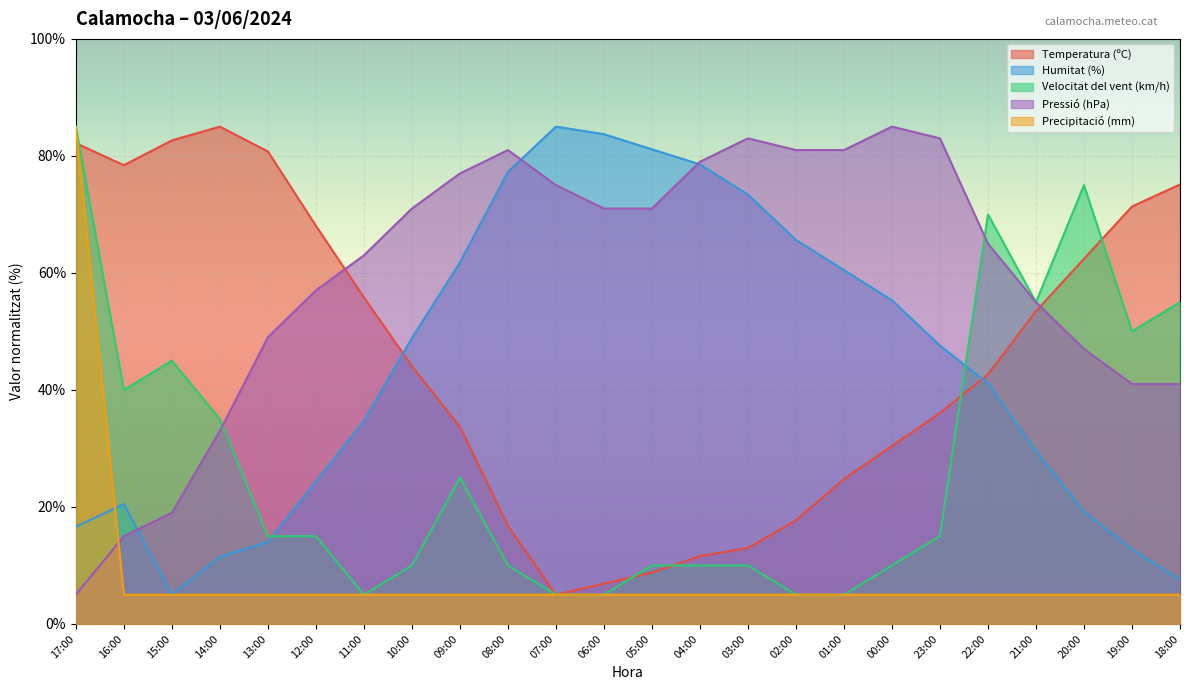

Reading left to right, transcribe all the data shown in this chart.

Temperatura (ºC): 17:00=82.2	16:00=78.4	15:00=82.6	14:00=85.0	13:00=80.8	12:00=68.1	11:00=55.8	10:00=44.1	09:00=33.7	08:00=16.8	07:00=5.0	06:00=6.9	05:00=8.8	04:00=11.6	03:00=13.0	02:00=17.7	01:00=24.8	00:00=30.4	23:00=36.1	22:00=42.6	21:00=53.5	20:00=62.4	19:00=71.4	18:00=75.1
Humitat (%): 17:00=16.6	16:00=20.5	15:00=5.0	14:00=11.5	13:00=14.0	12:00=24.4	11:00=34.7	10:00=48.9	09:00=61.8	08:00=77.3	07:00=85.0	06:00=83.7	05:00=81.1	04:00=78.5	03:00=73.4	02:00=65.6	01:00=60.5	00:00=55.3	23:00=47.6	22:00=41.1	21:00=29.5	20:00=19.2	19:00=12.7	18:00=7.6
Velocitat del vent (km/h): 17:00=85.0	16:00=40.0	15:00=45.0	14:00=35.0	13:00=15.0	12:00=15.0	11:00=5.0	10:00=10.0	09:00=25.0	08:00=10.0	07:00=5.0	06:00=5.0	05:00=10.0	04:00=10.0	03:00=10.0	02:00=5.0	01:00=5.0	00:00=10.0	23:00=15.0	22:00=70.0	21:00=55.0	20:00=75.0	19:00=50.0	18:00=55.0
Pressió (hPa): 17:00=5.0	16:00=15.0	15:00=19.0	14:00=33.0	13:00=49.0	12:00=57.0	11:00=63.0	10:00=71.0	09:00=77.0	08:00=81.0	07:00=75.0	06:00=71.0	05:00=71.0	04:00=79.0	03:00=83.0	02:00=81.0	01:00=81.0	00:00=85.0	23:00=83.0	22:00=65.0	21:00=55.0	20:00=47.0	19:00=41.0	18:00=41.0
Precipitació (mm): 17:00=85.0	16:00=5.0	15:00=5.0	14:00=5.0	13:00=5.0	12:00=5.0	11:00=5.0	10:00=5.0	09:00=5.0	08:00=5.0	07:00=5.0	06:00=5.0	05:00=5.0	04:00=5.0	03:00=5.0	02:00=5.0	01:00=5.0	00:00=5.0	23:00=5.0	22:00=5.0	21:00=5.0	20:00=5.0	19:00=5.0	18:00=5.0